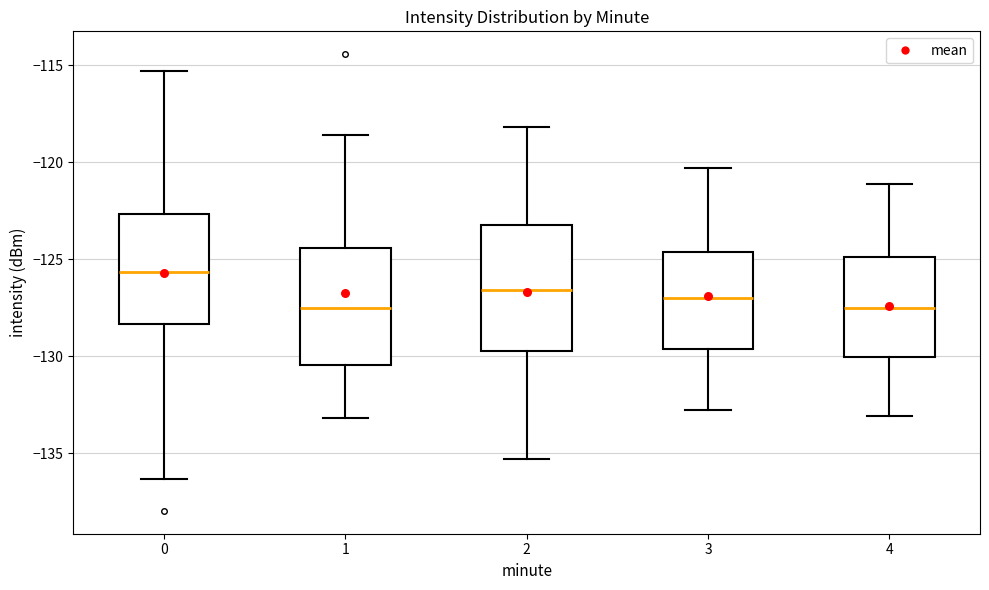

Reading left to right, transcribe this box plot: for each box, give where its median line is, the range the box spans, and where its two whiskers end, as read against the y-axis. The values are not printed on the chart, so give them approximately, as read against the axis.

0: median -125.5, box -128.5 to -122.5, whiskers -136.5 to -115.5
1: median -127.5, box -130.5 to -124.5, whiskers -133.0 to -118.5
2: median -126.5, box -129.5 to -123.0, whiskers -135.5 to -118.0
3: median -127.0, box -129.5 to -124.5, whiskers -133.0 to -120.5
4: median -127.5, box -130.0 to -125.0, whiskers -133.0 to -121.0